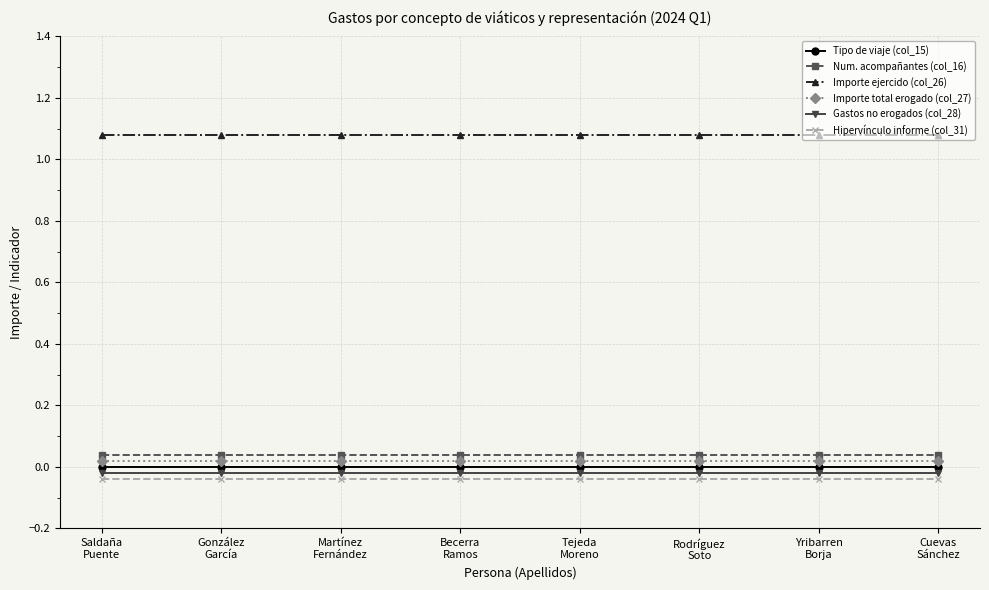

What is the label of the 2nd point from the right?

Yribarren
Borja